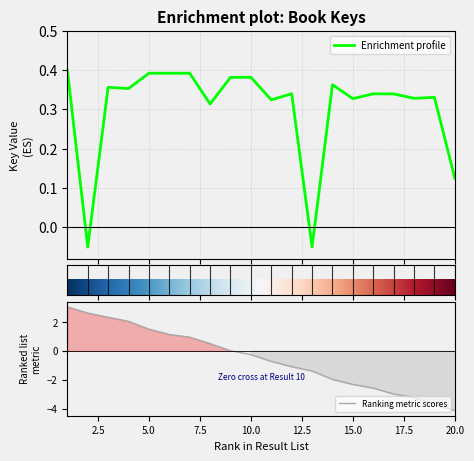

Reading left to right, extract all data points from this chart.

1=0.4	2=-0.0	3=0.4	4=0.4	5=0.4	6=0.4	7=0.4	8=0.3	9=0.4	10=0.4	11=0.3	12=0.3	13=-0.1	14=0.4	15=0.3	16=0.3	17=0.3	18=0.3	19=0.3	20=0.1